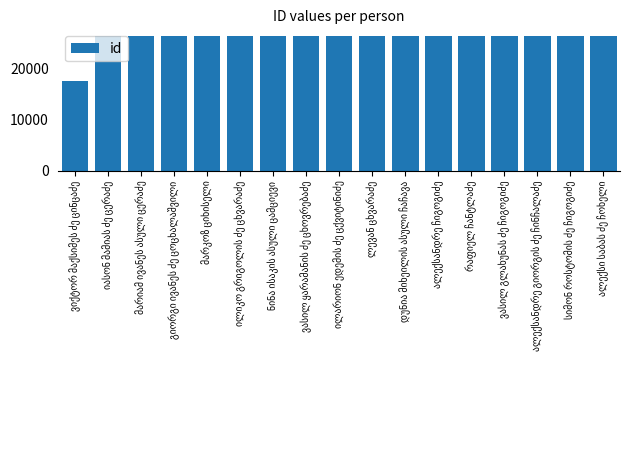

What is the value of the 6th bar from the left?

26308